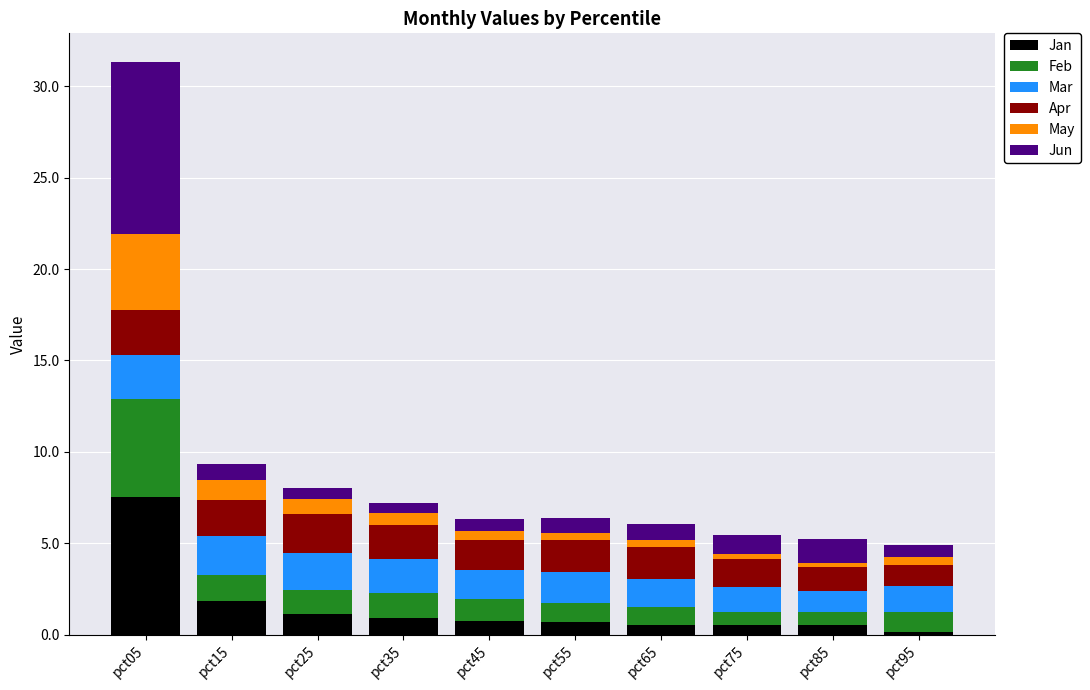

What is the total value across all series at pct05?

31.3